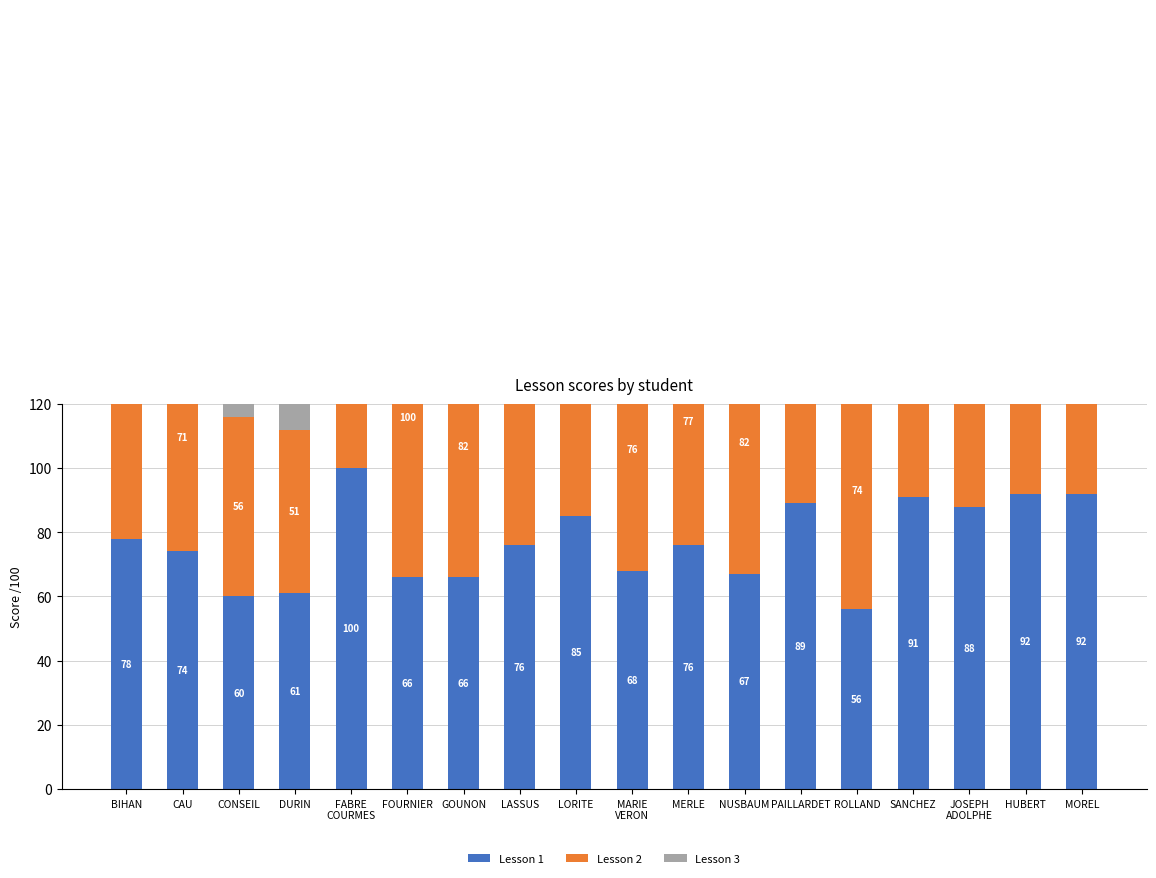

At how many categories does at least one series exceed 98?

4